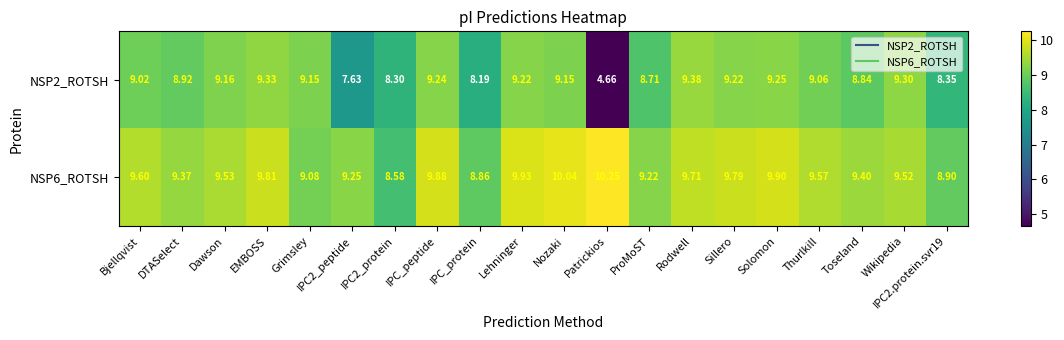

Which category has the highest value across all series?

Patrickios